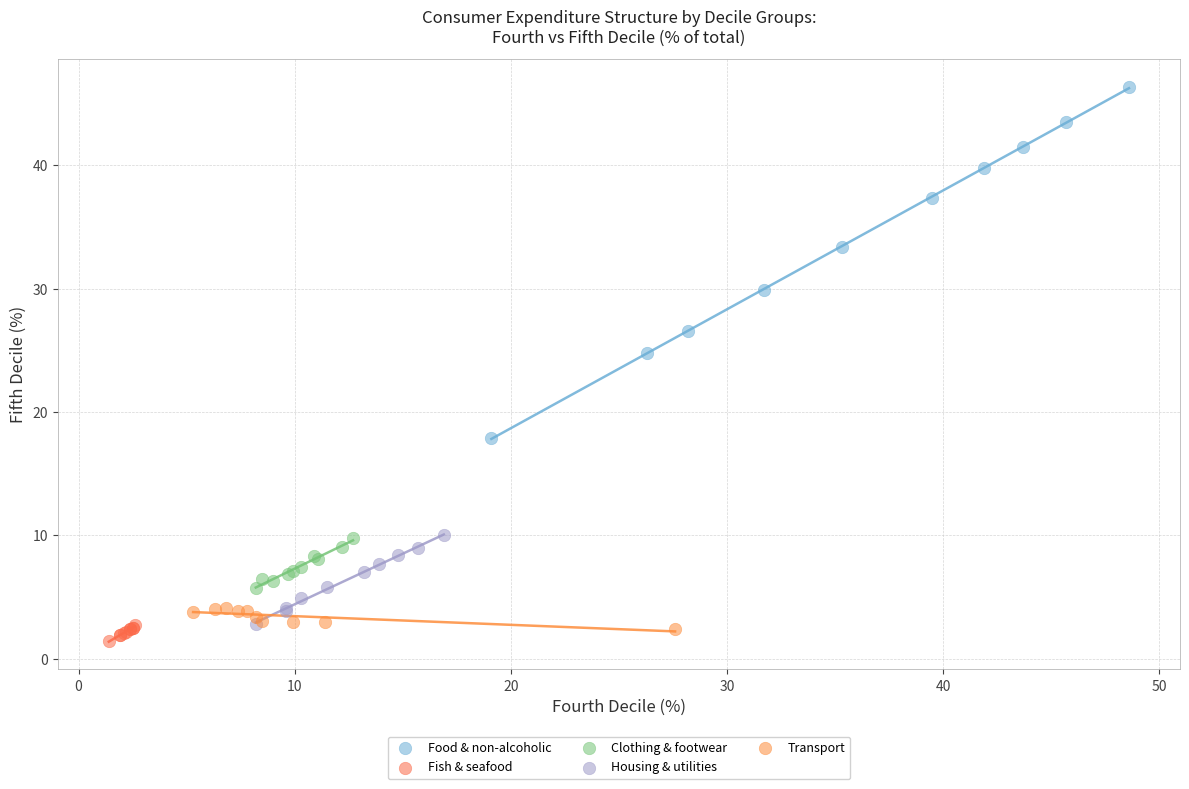

What are all the series names shown in the legend?

Food & non-alcoholic, Fish & seafood, Clothing & footwear, Housing & utilities, Transport